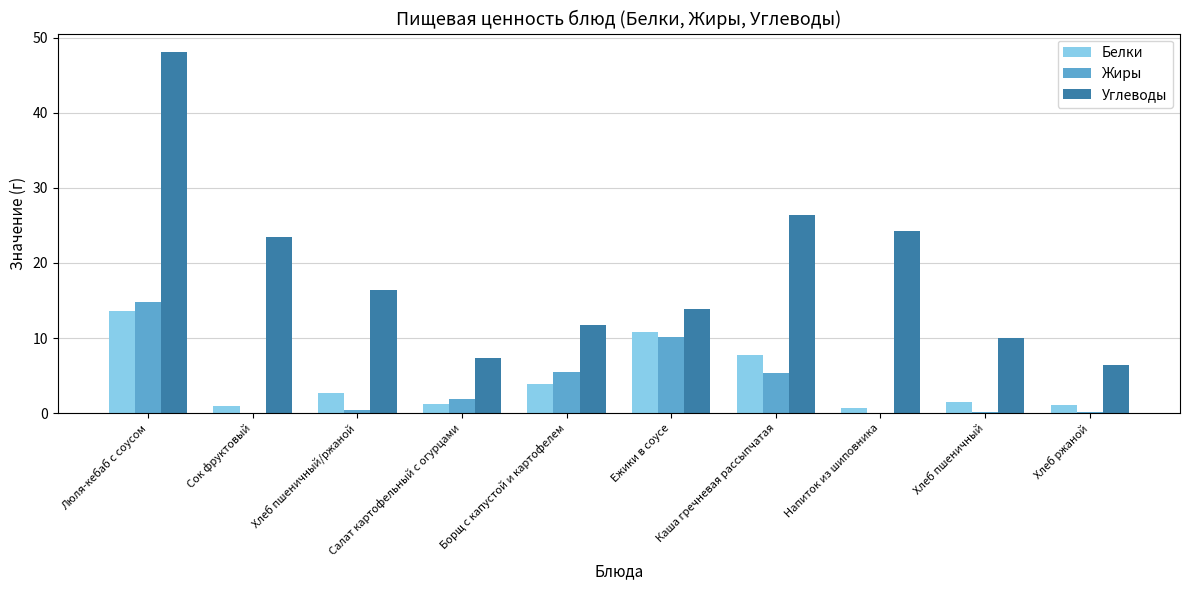

Are the bars horizontal?

No